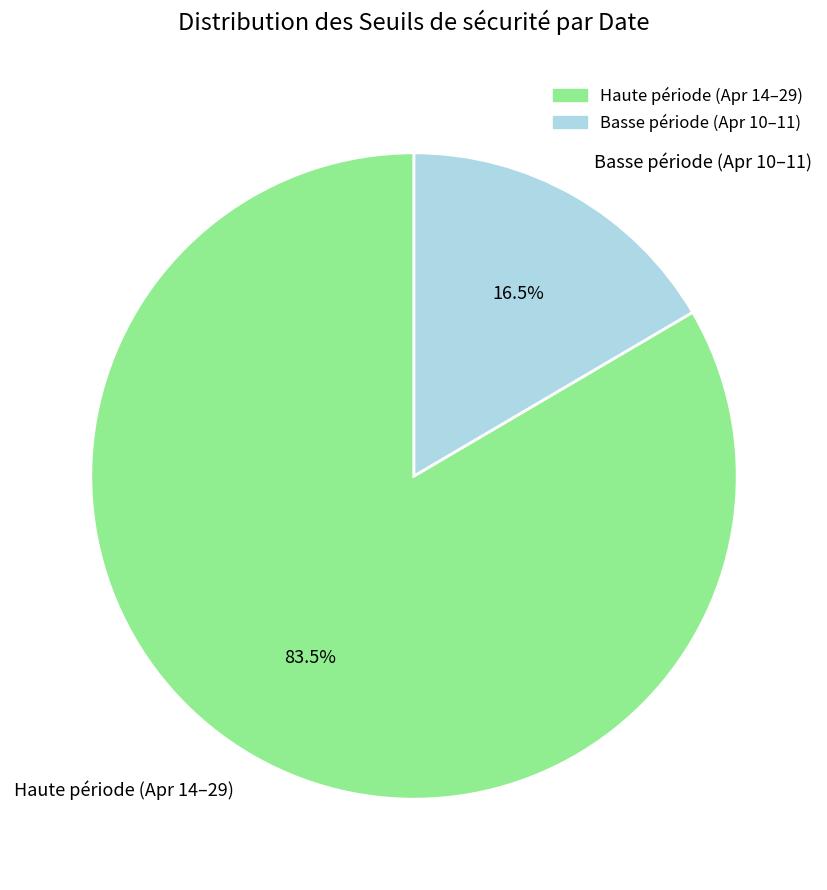

Do Basse période (Apr 10–11) and Haute période (Apr 14–29) together represent more than half of the pie?

Yes